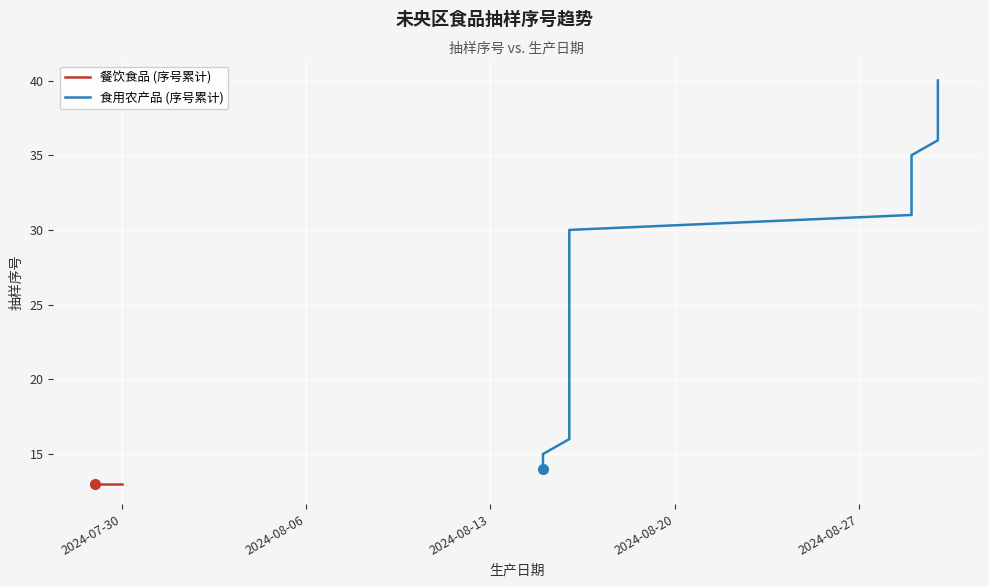

What is the value of the 18th point from the left?

31